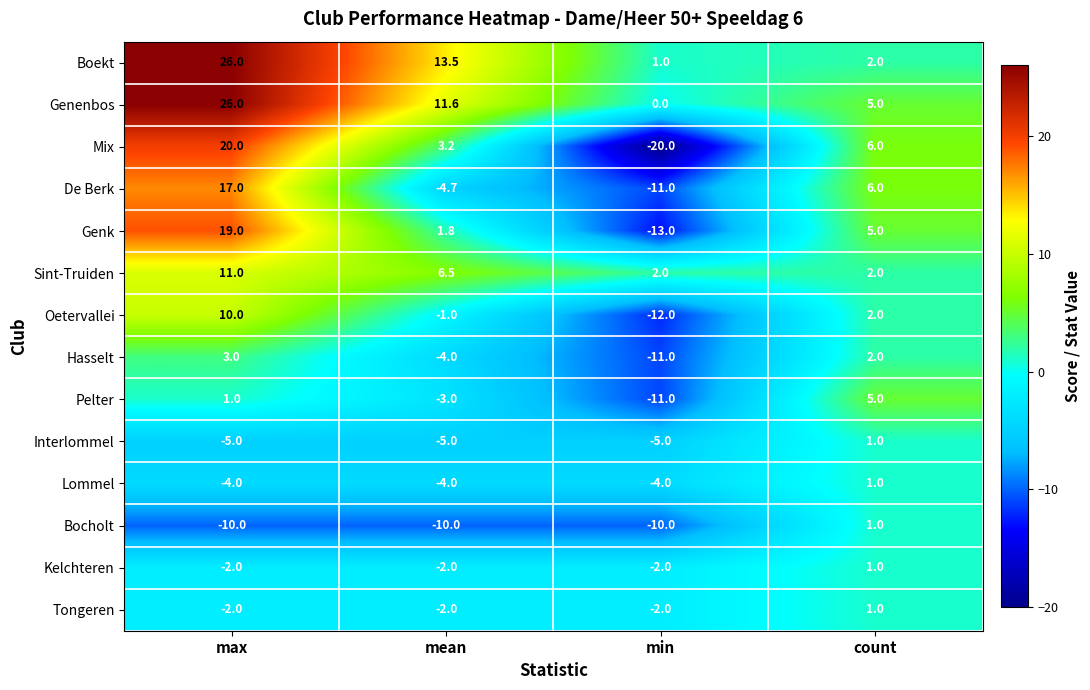

Where is Genenbos nearest to the value 13?

mean